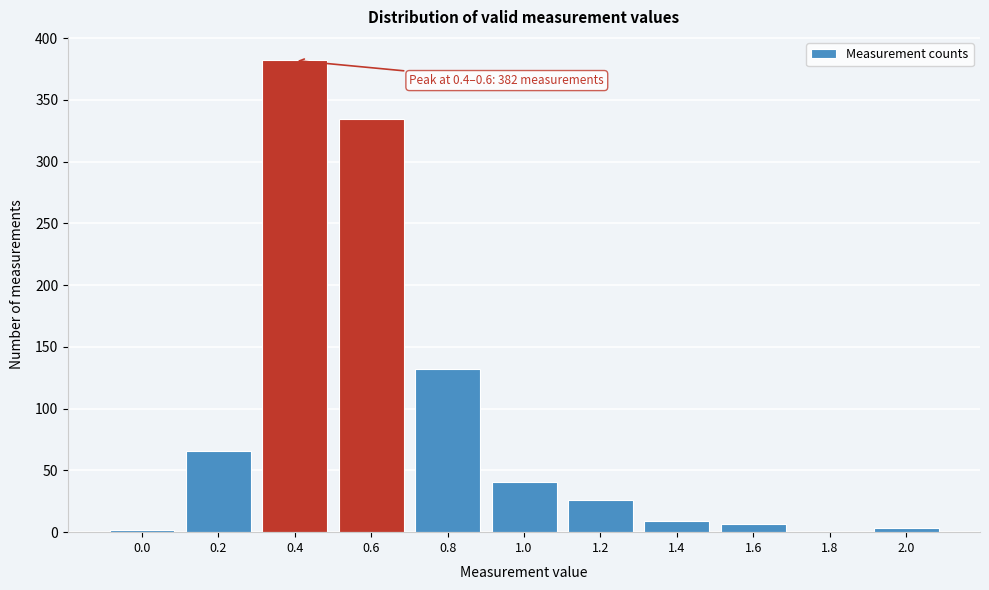

What is the change in value from 0.6 to 1.8?

-335